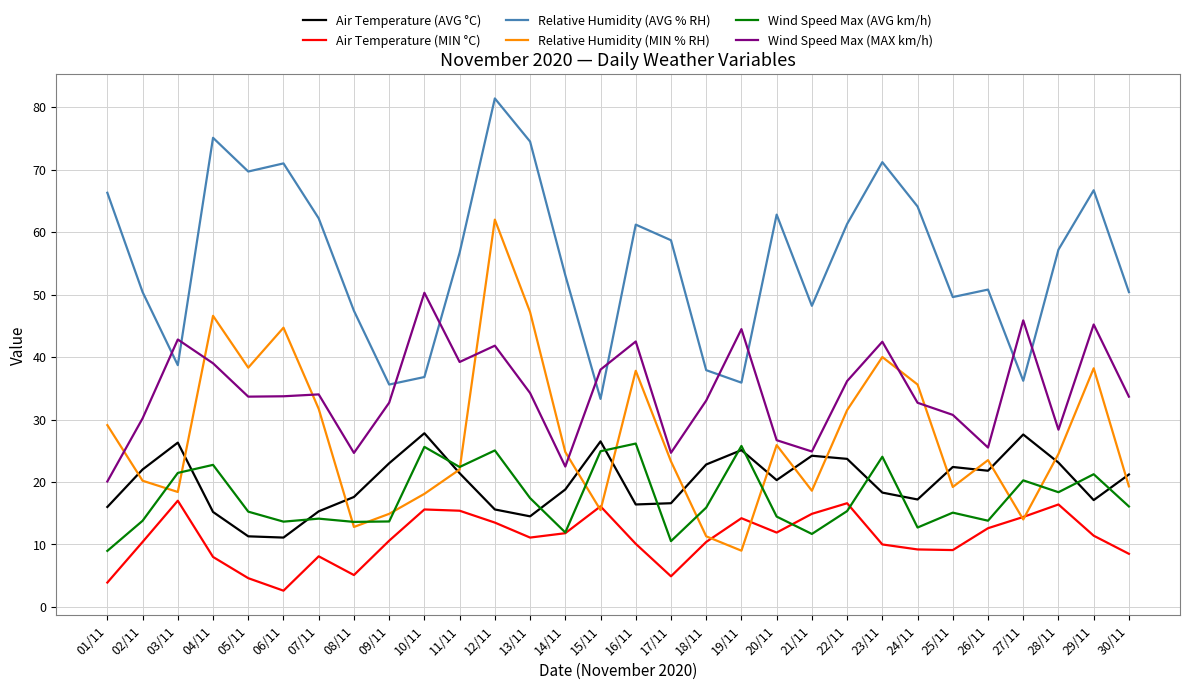

The Relative Humidity (MIN % RH) series shows 48.7 at 24/11. True or false?

False